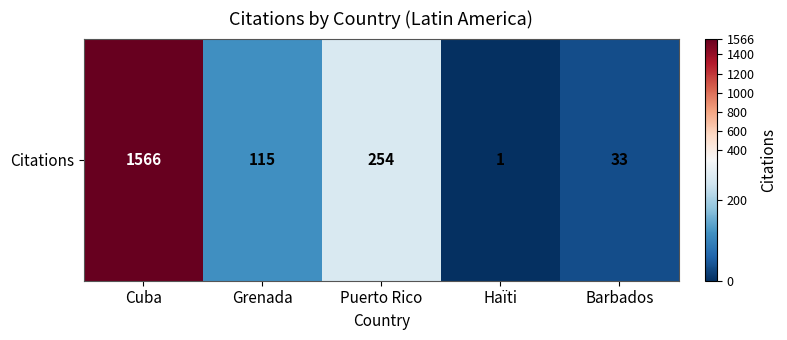

What is the difference between the values at Cuba and Grenada?

1451